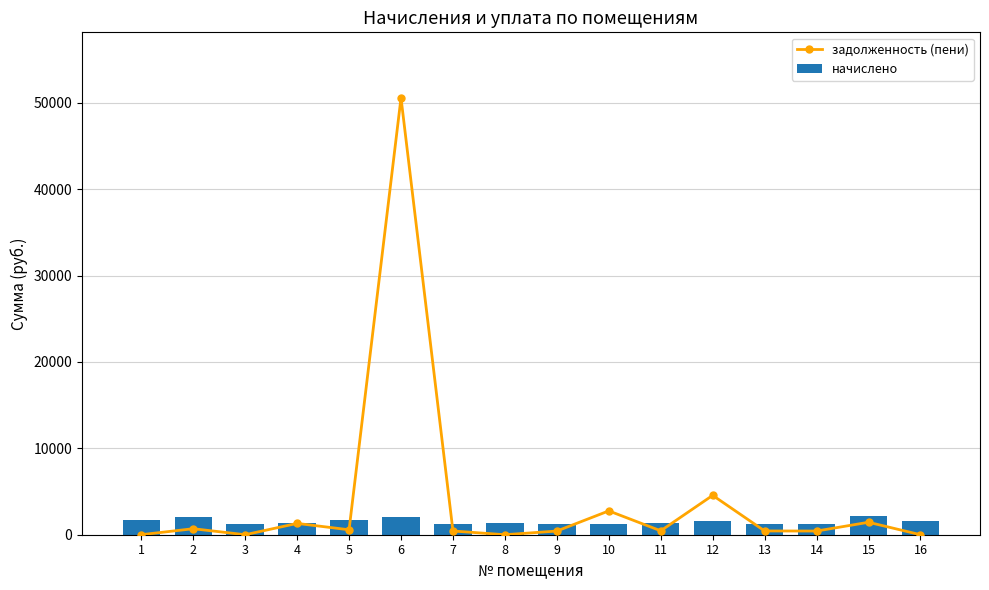

What is the difference between the highest and lowest values at 2?

1390.6